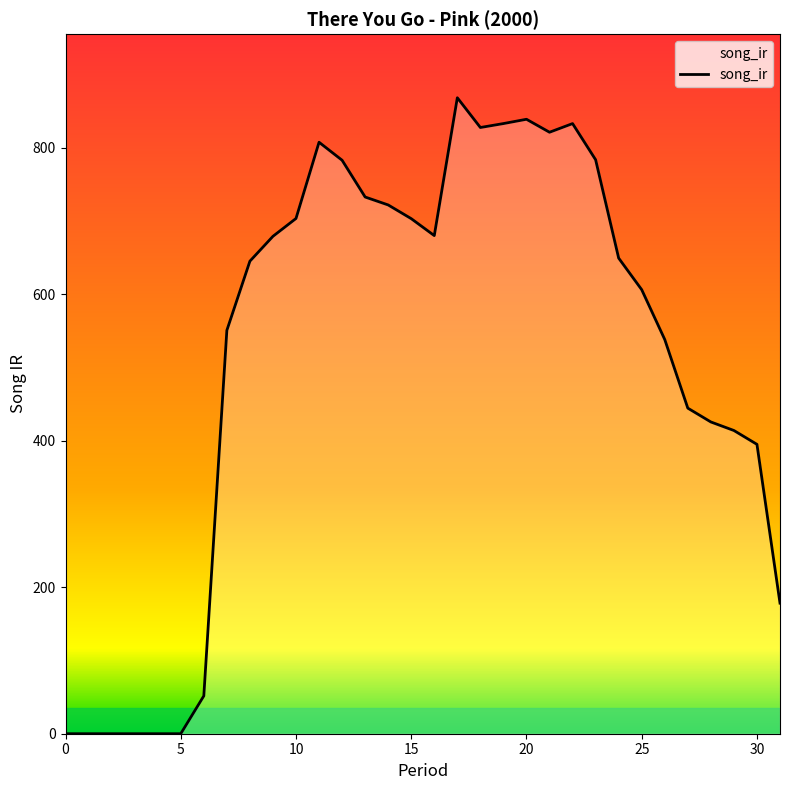

What is the greatest value displayed?

868.5